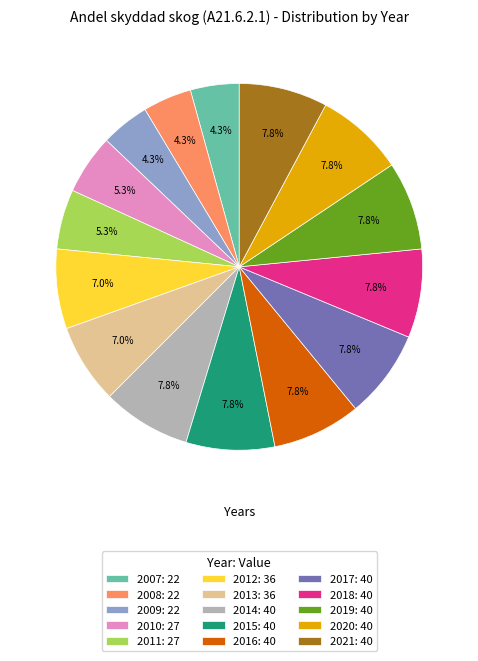

To the nearest percent, what percentage of the pie is 2008?

4%